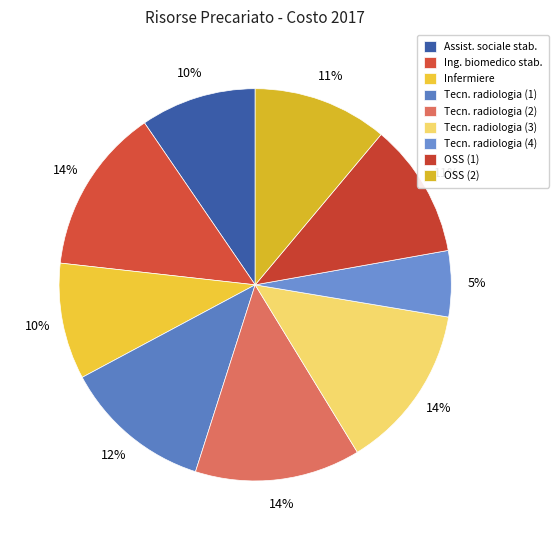

Is there any slice that represents more than half of the pie?

No